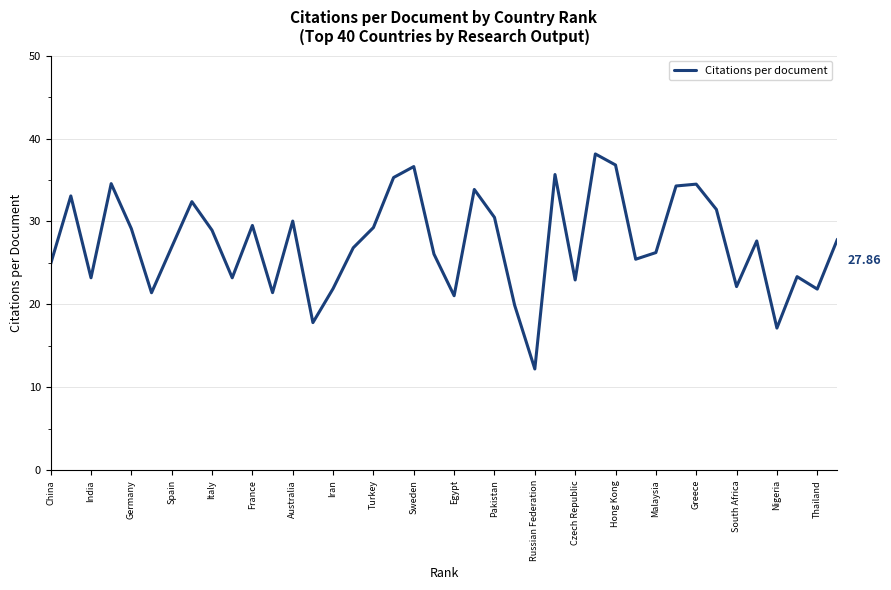

What is the value of the 40th point from the left?

27.9